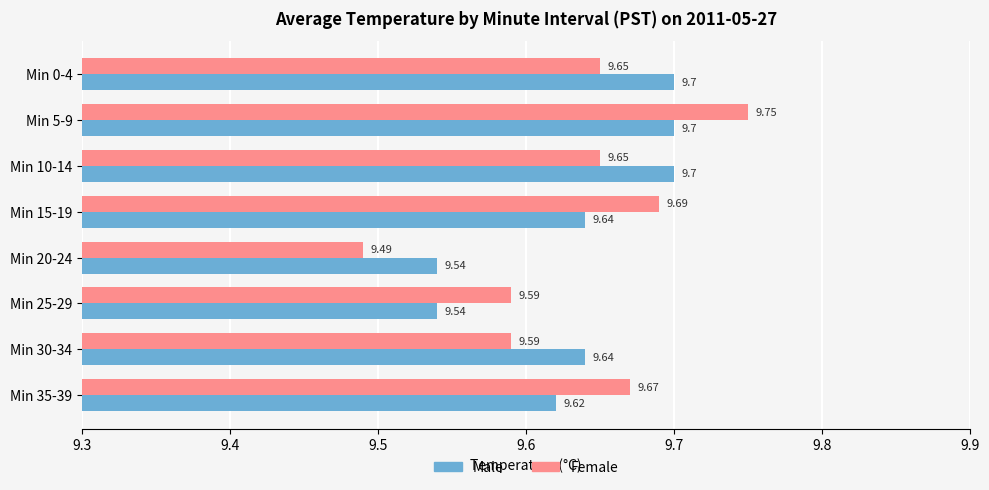

What are all the series names shown in the legend?

Male, Female